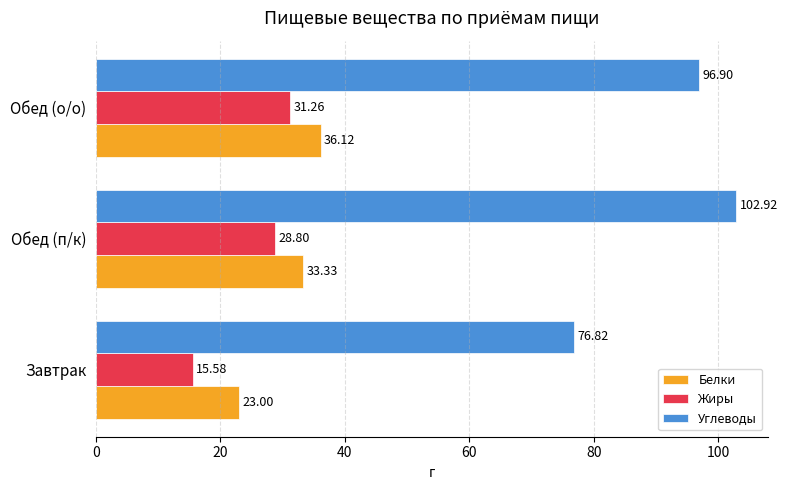

What is the difference between the second highest and minimum values in the Углеводы series?

20.1